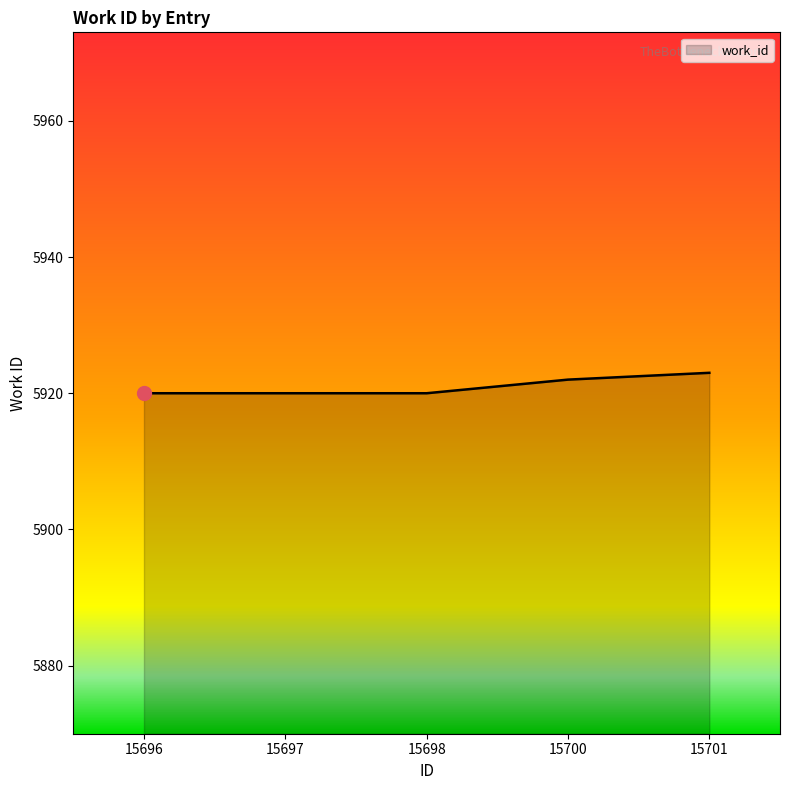

Reading left to right, list all the values displayed in this chart.

15696=5920	15697=5920	15698=5920	15700=5922	15701=5923